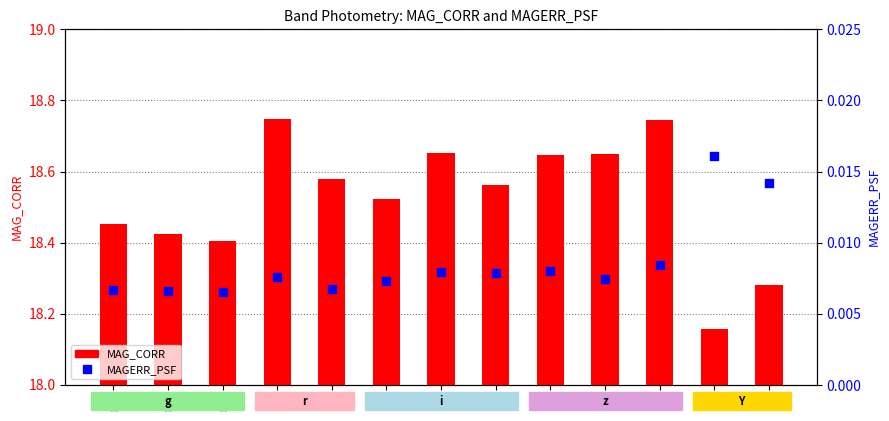

At how many categories does at least one series exceed 0?

13